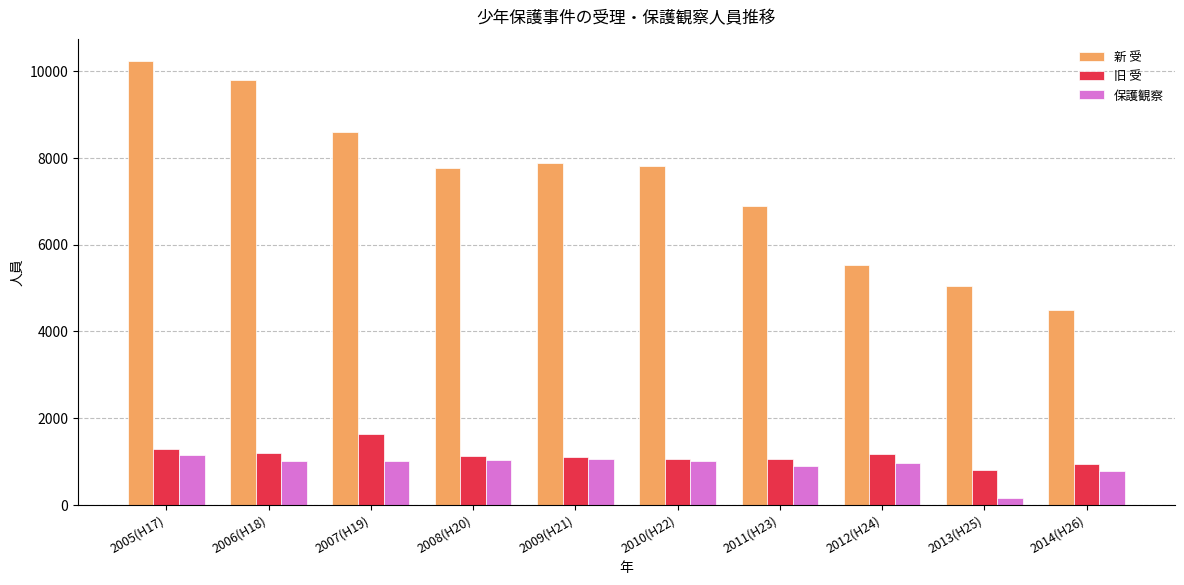

The 保護観察 series shows 1017 at 2010(H22). True or false?

True